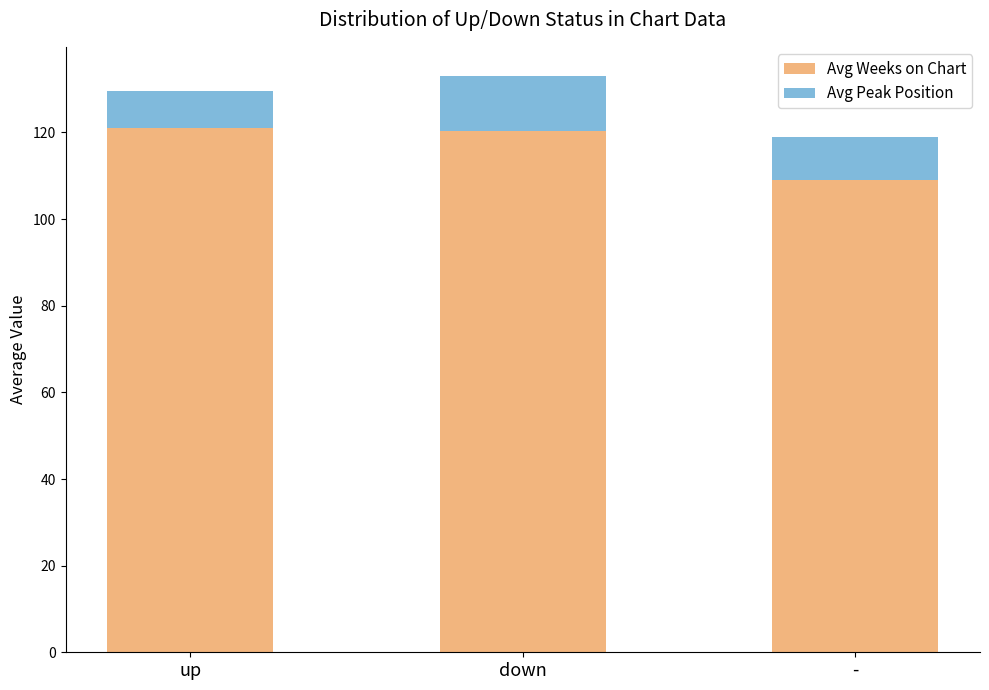

What value does the Avg Weeks on Chart series have at up?

121.0